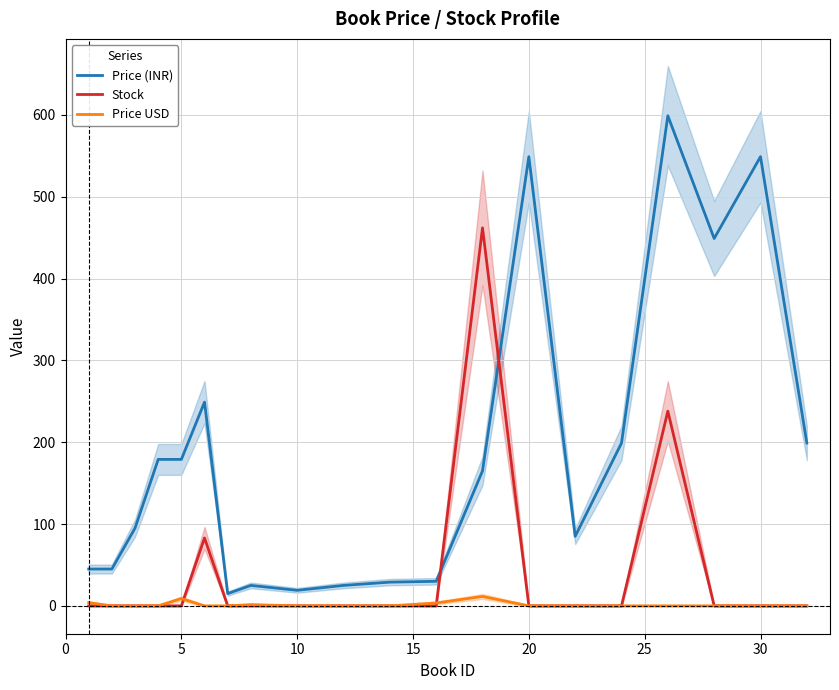

True or false: Price USD has a value of -5.9 at 15.

False